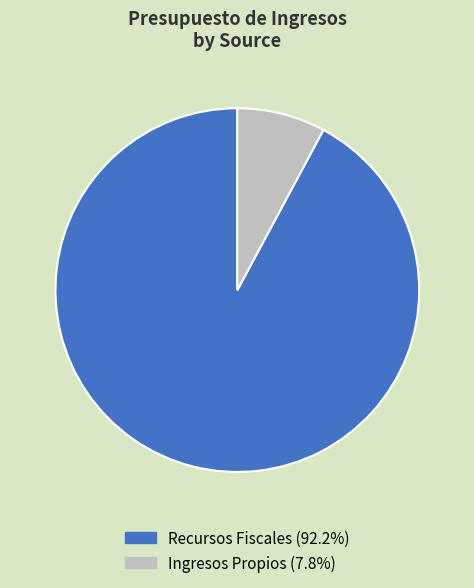

Is there a majority slice in this chart?

Yes